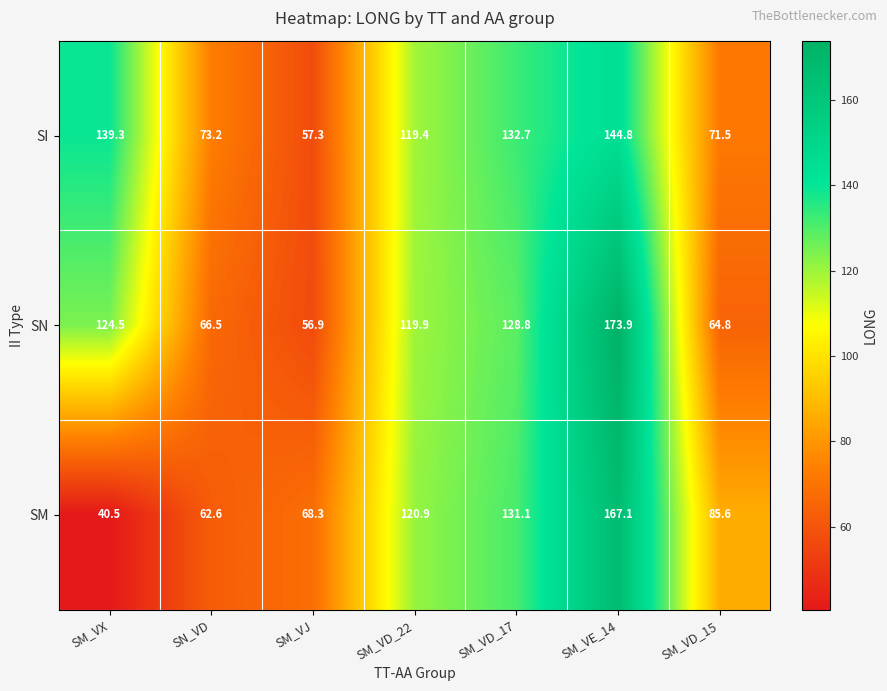

At which category is the sum across all series the highest?

SM_VE_14